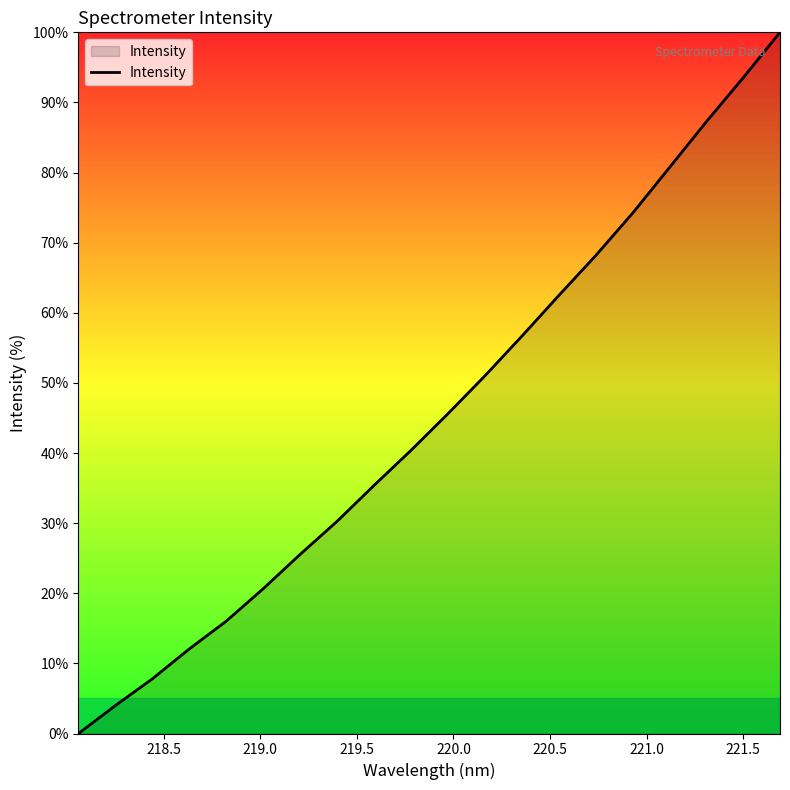

Does the chart have visible grid lines?

No